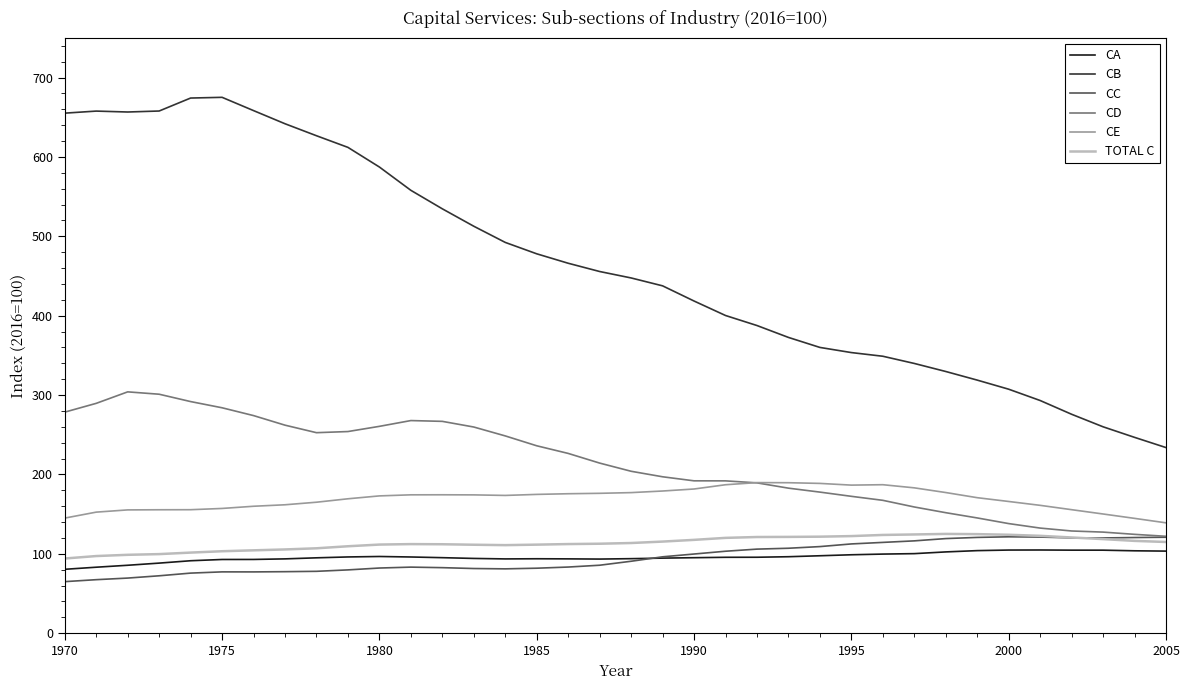

What is the minimum value shown in the chart?

65.0